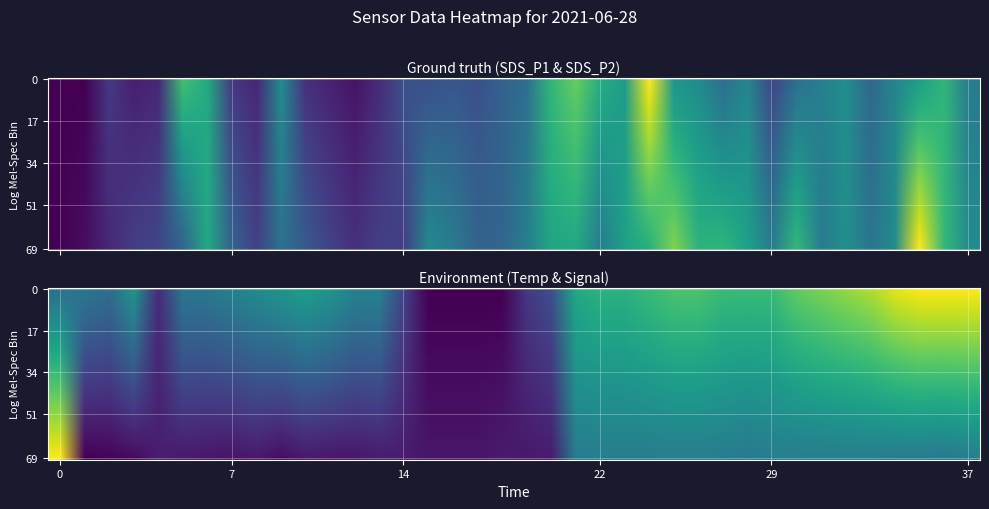

How many distinct data groups are displayed?

4